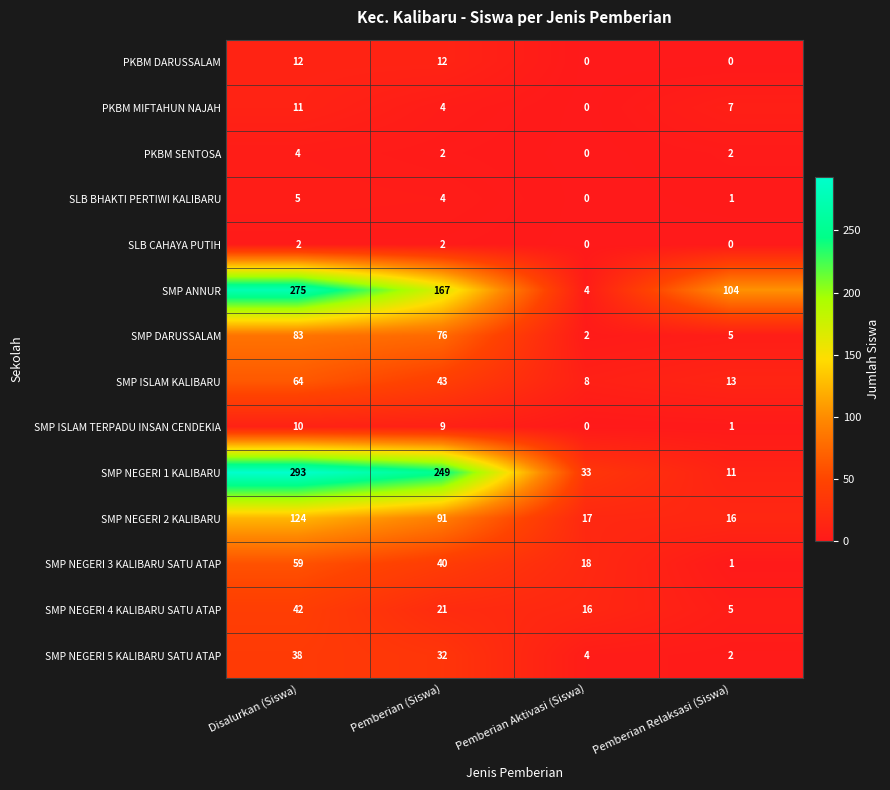

Which series has the largest total across all categories?

SMP NEGERI 1 KALIBARU